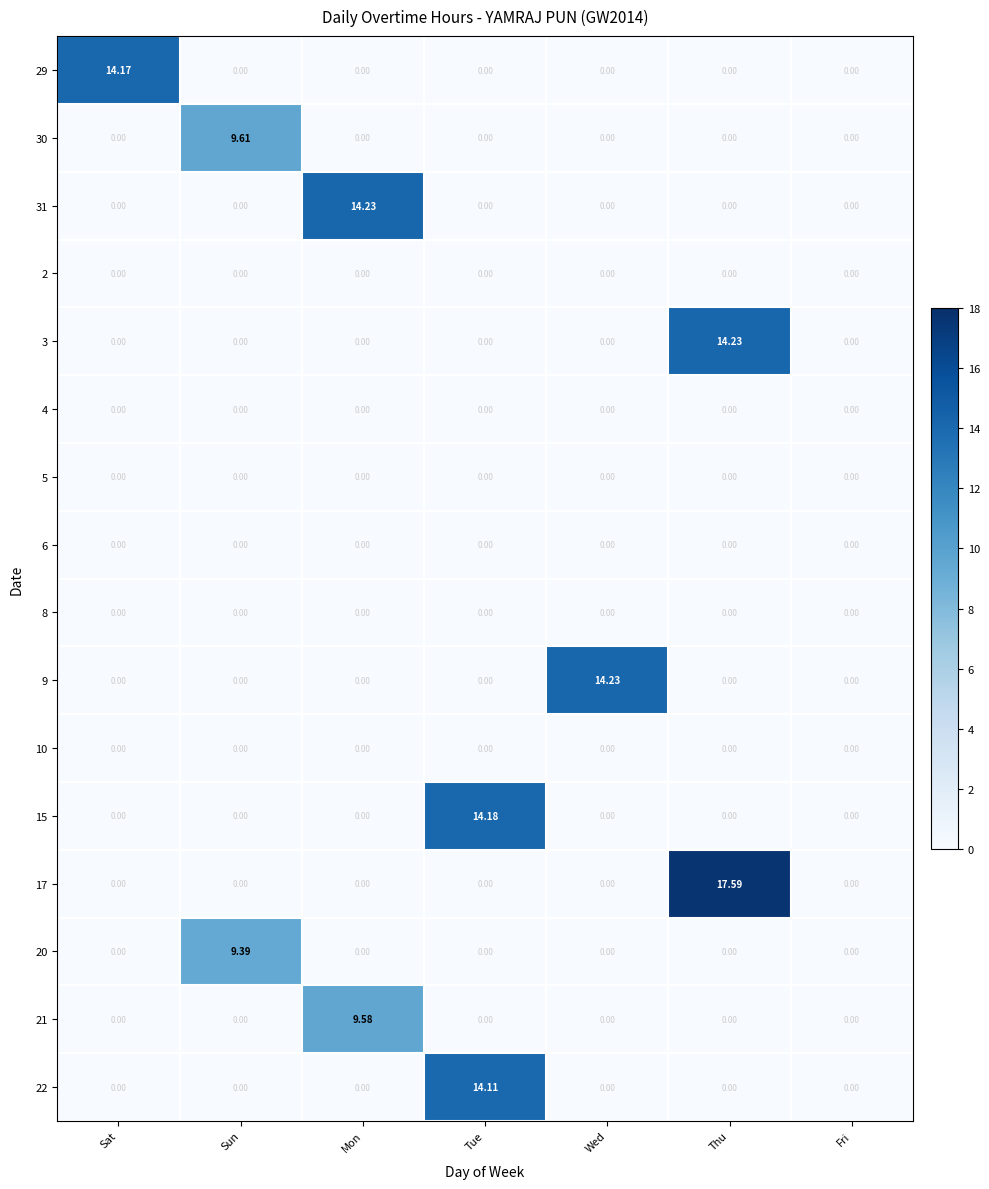

Count the number of categories in the chart.

7